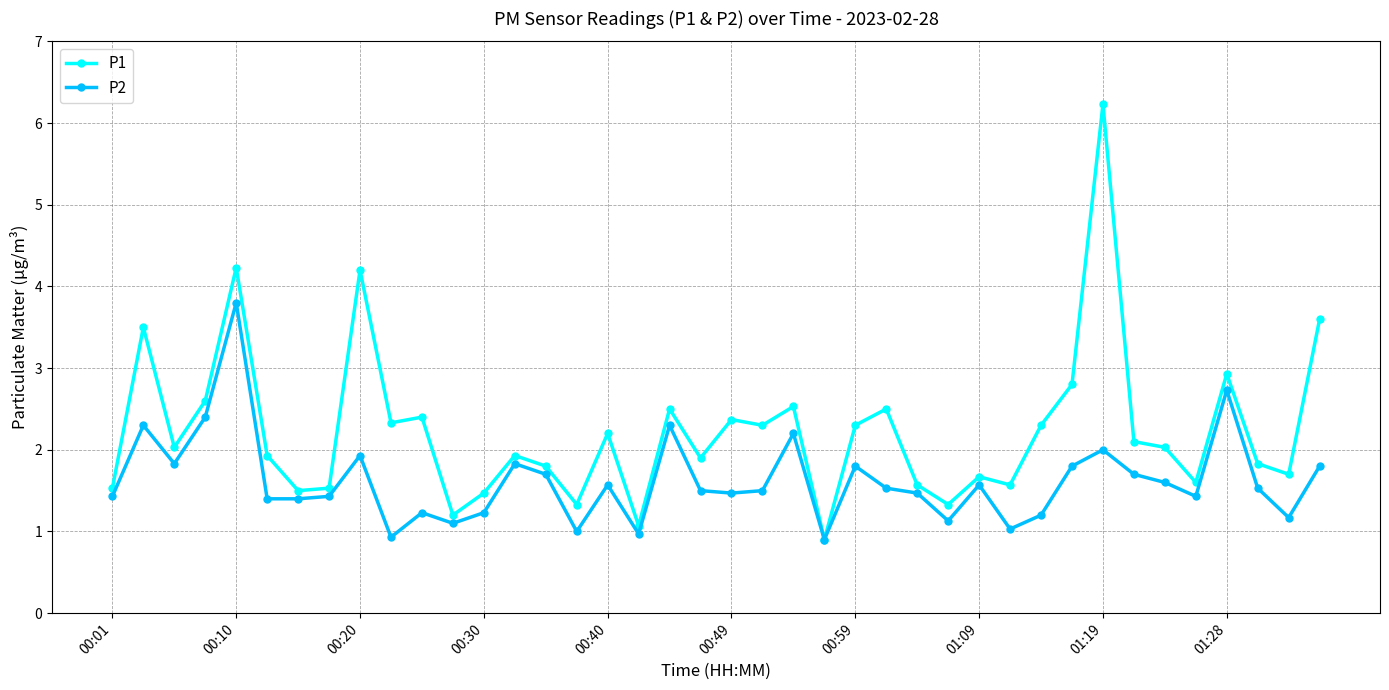

Which series has the largest total across all categories?

P1